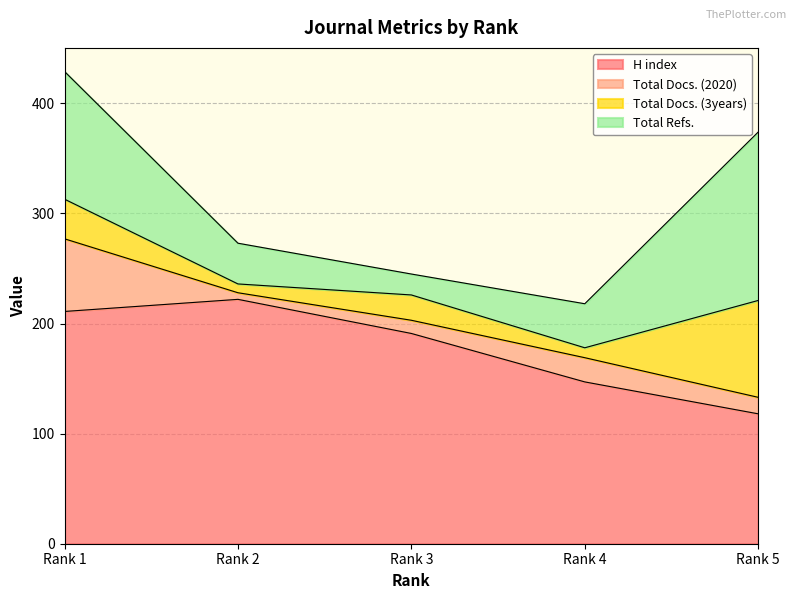

True or false: Total Docs. (3years) has more than 1 interior local peaks.

False